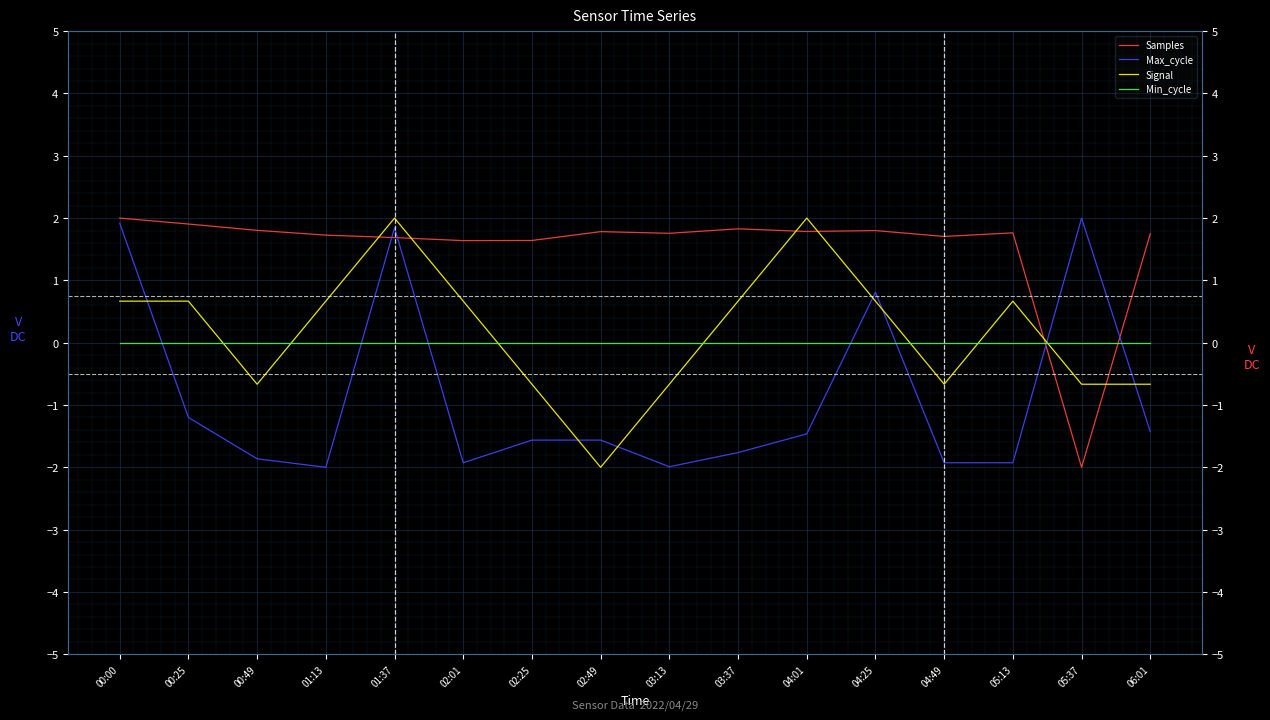

Between 02:49 and 00:49, which is larger?

00:49